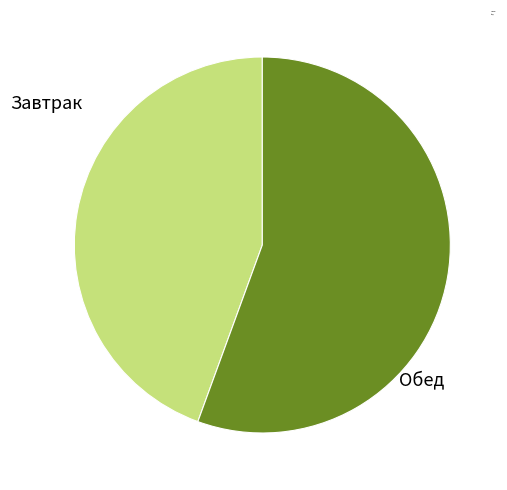

Approximately how many times larger is the value at Завтрак compared to Обед?

0.8